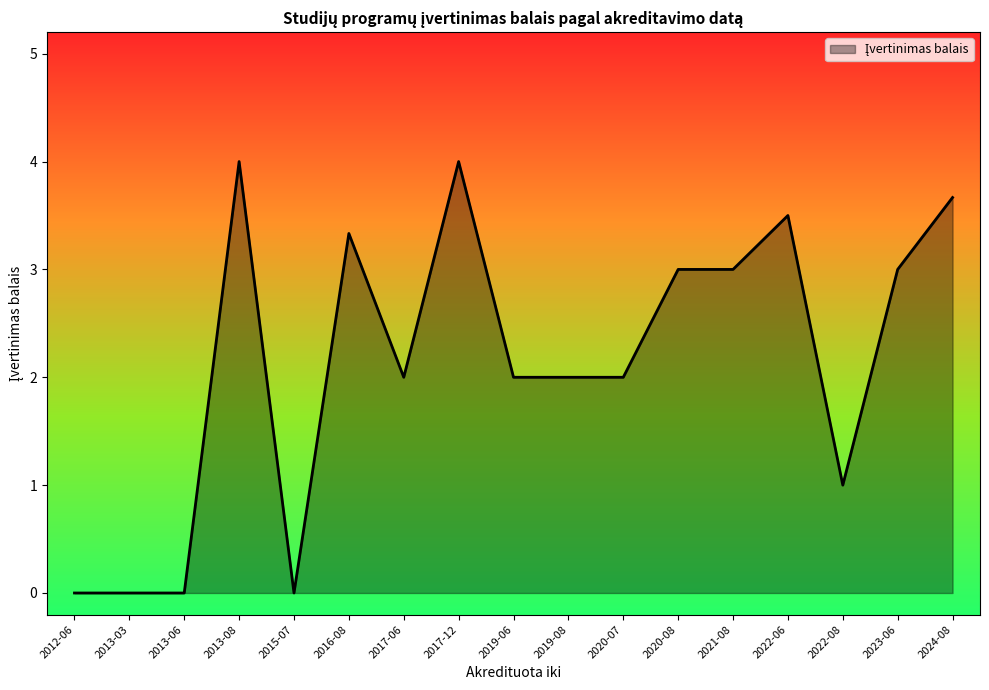

What is the ratio of the value at 2013-08 to the value at 2016-08?

1.2